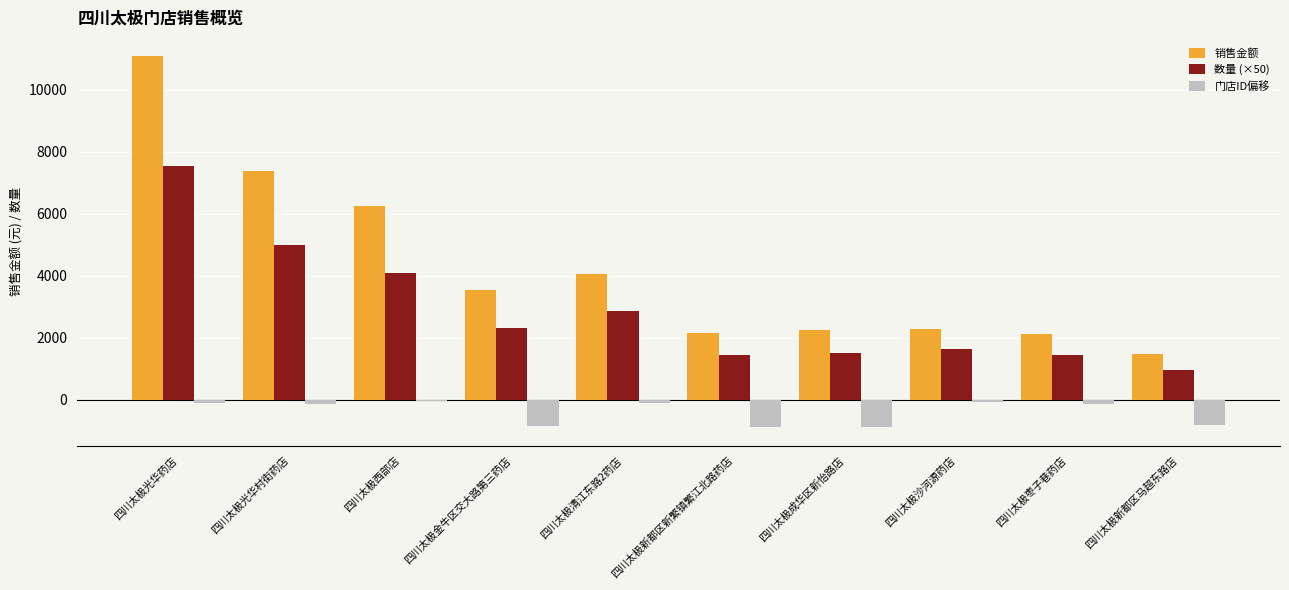

Are the bars horizontal?

No